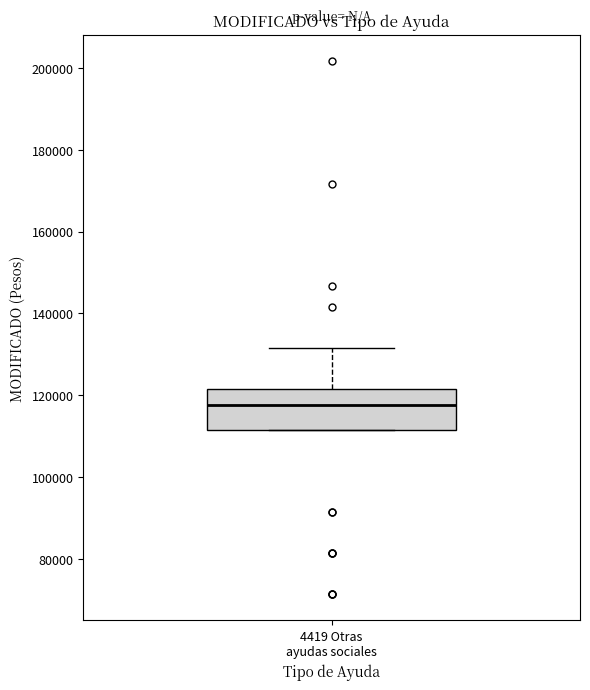

Transcribe this box plot: give where the median line is, the range the box spans, and where the two whiskers end, as read against the y-axis. The values are not printed on the chart, so give them approximately, as read against the axis.

median 118000, box 112000 to 122000, whiskers 112000 to 132000